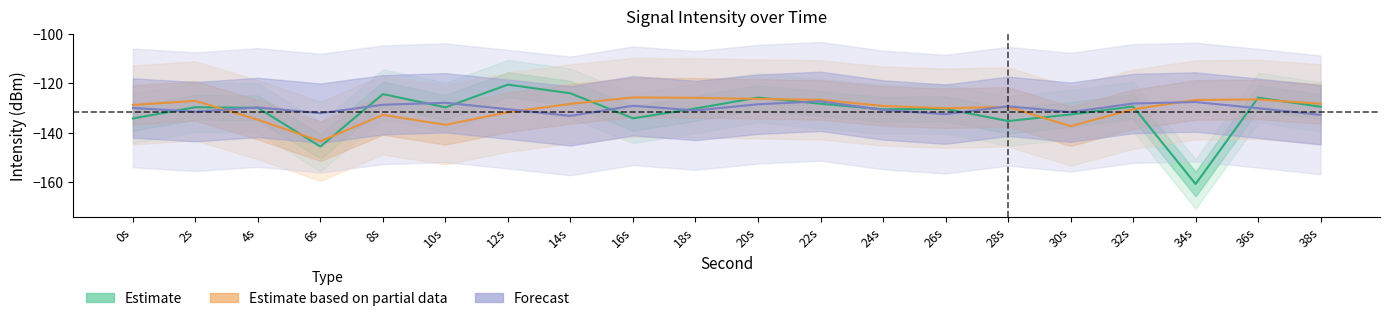

Which label corresponds to the smallest value in the chart?

34s